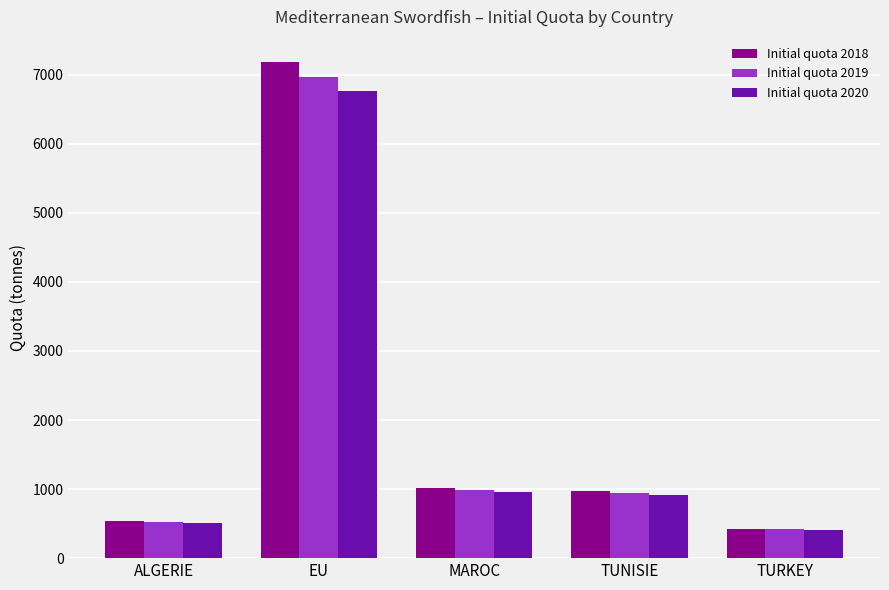

List the series in order of their peak value, highest first.

Initial quota 2018, Initial quota 2019, Initial quota 2020